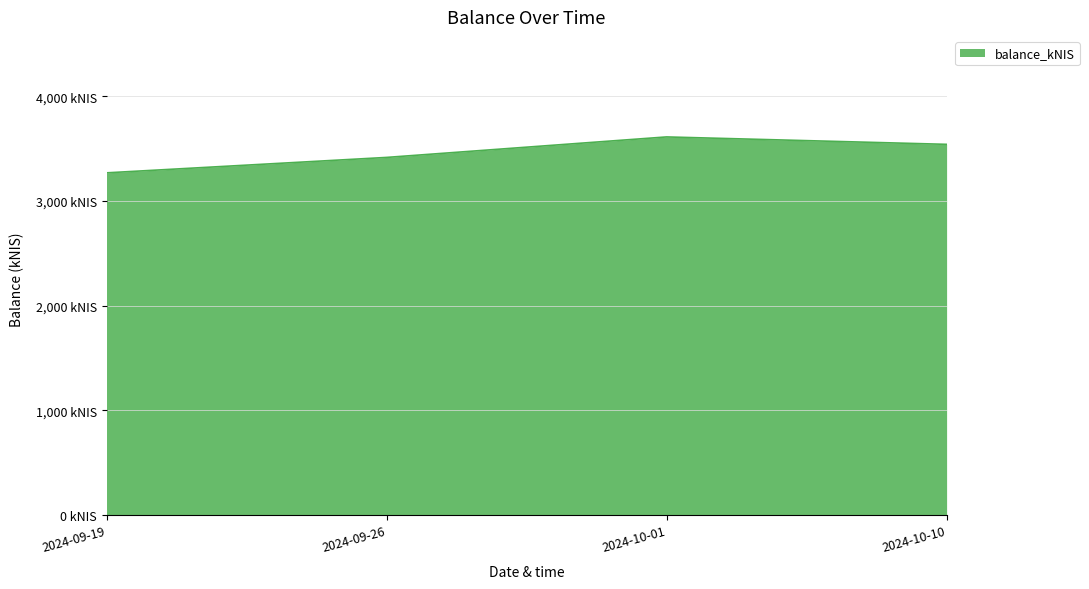

Is this an area chart (filled region under the line)?

Yes